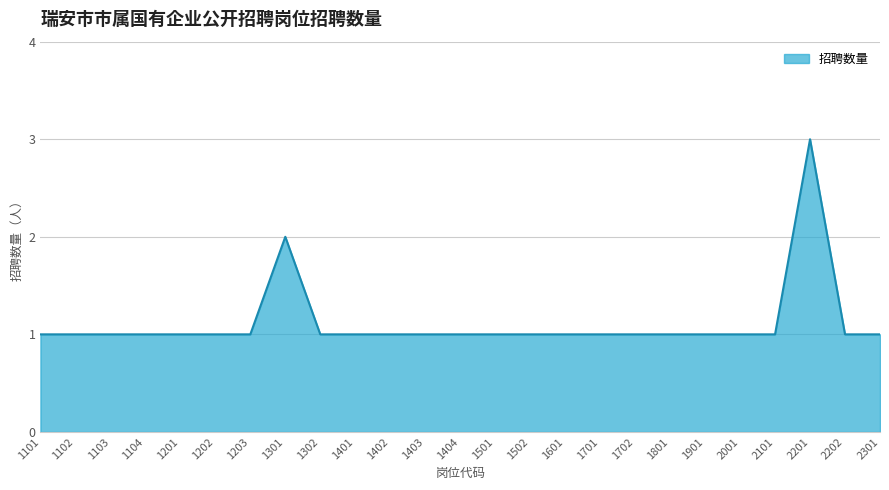

Which category has the highest value across all series?

2201